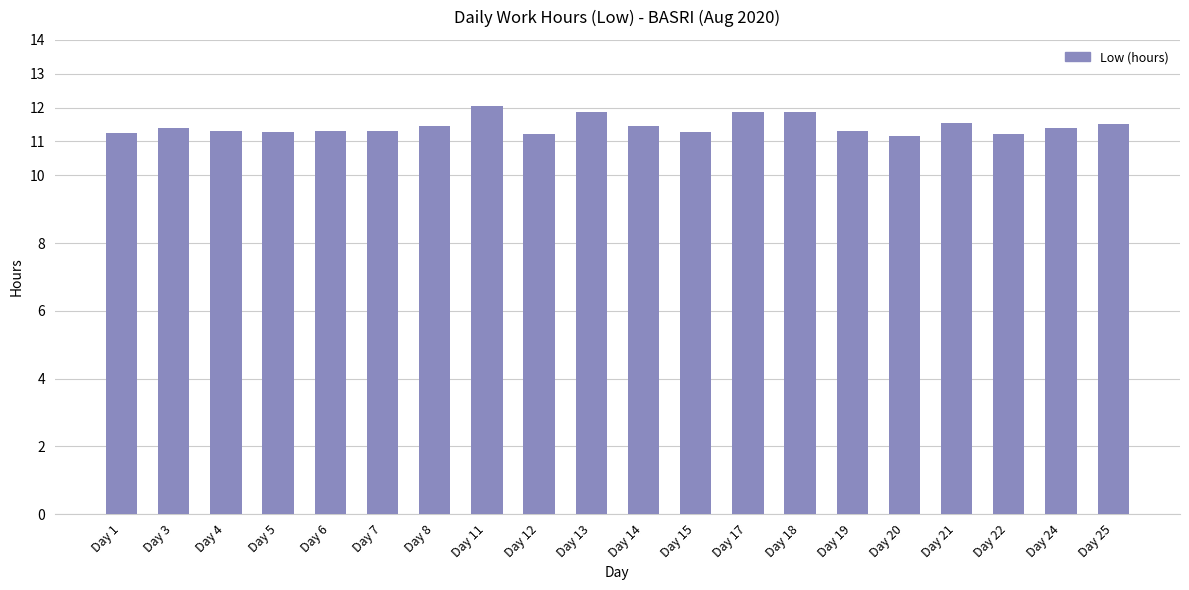

Between Day 17 and Day 15, which is larger?

Day 17